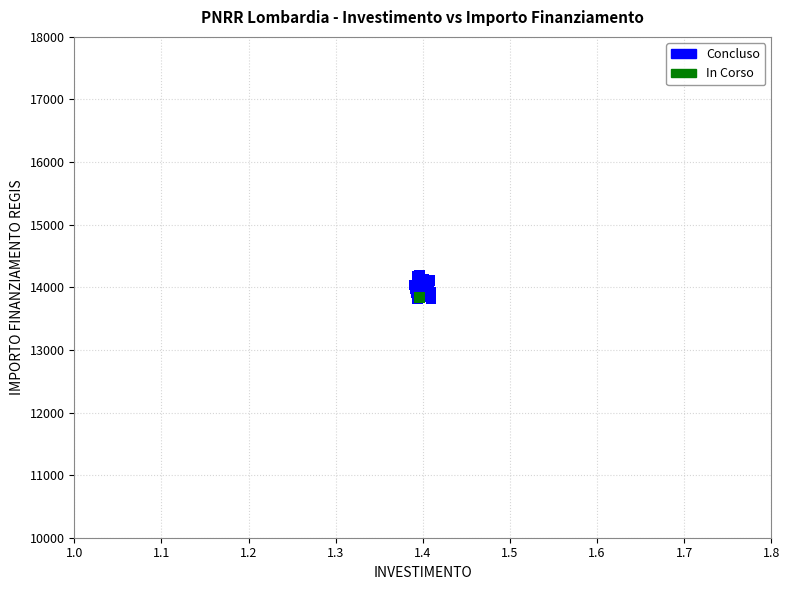

What are all the series names shown in the legend?

Concluso, In Corso